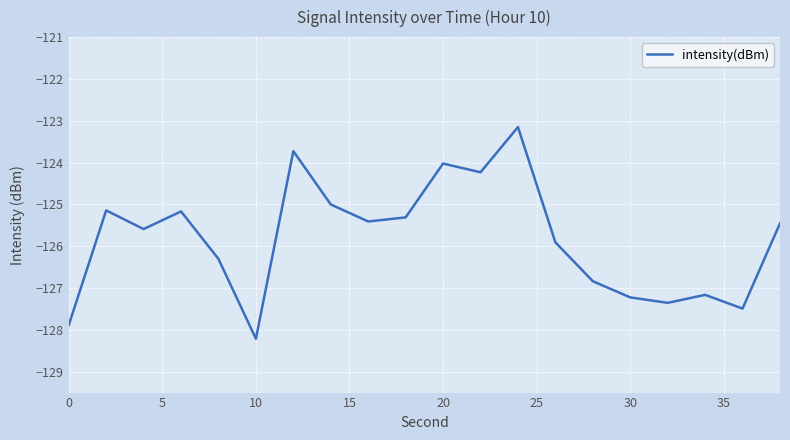

What is the smallest value displayed?

-128.2